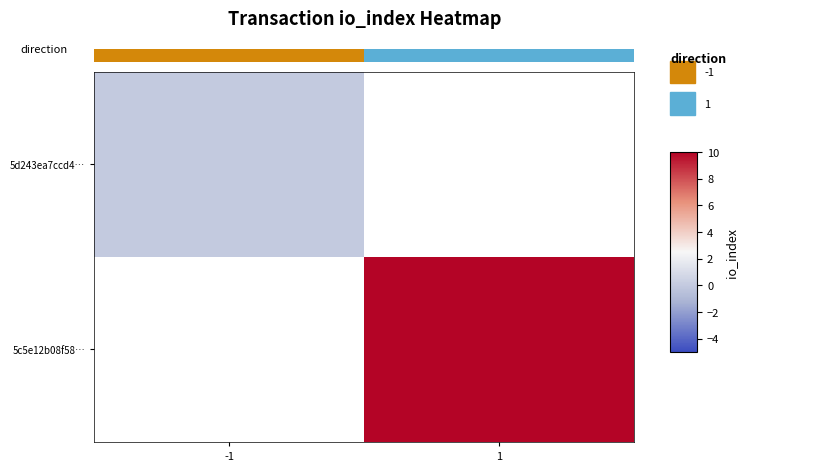

Is it true that 5c5e12b08f58… equals 14.0 at 1?

False